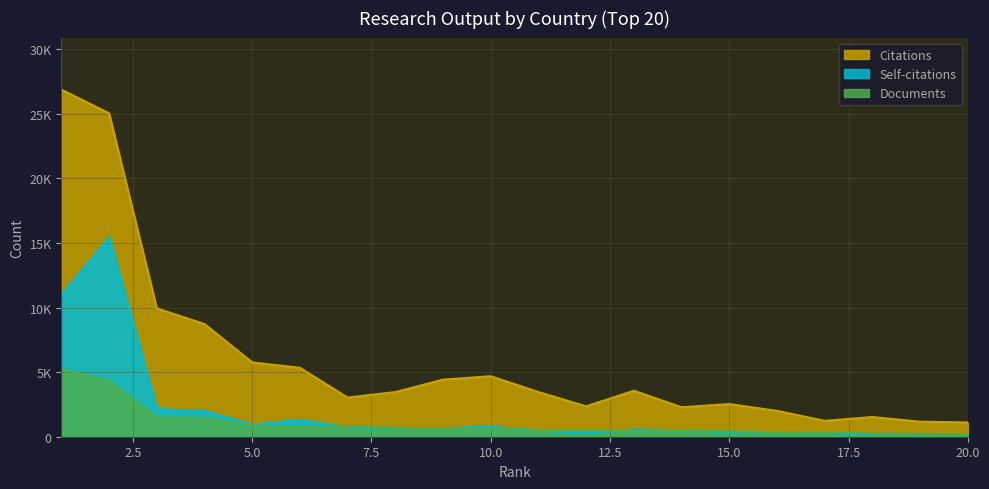

At which category does Self-citations reach its first local valley?

5